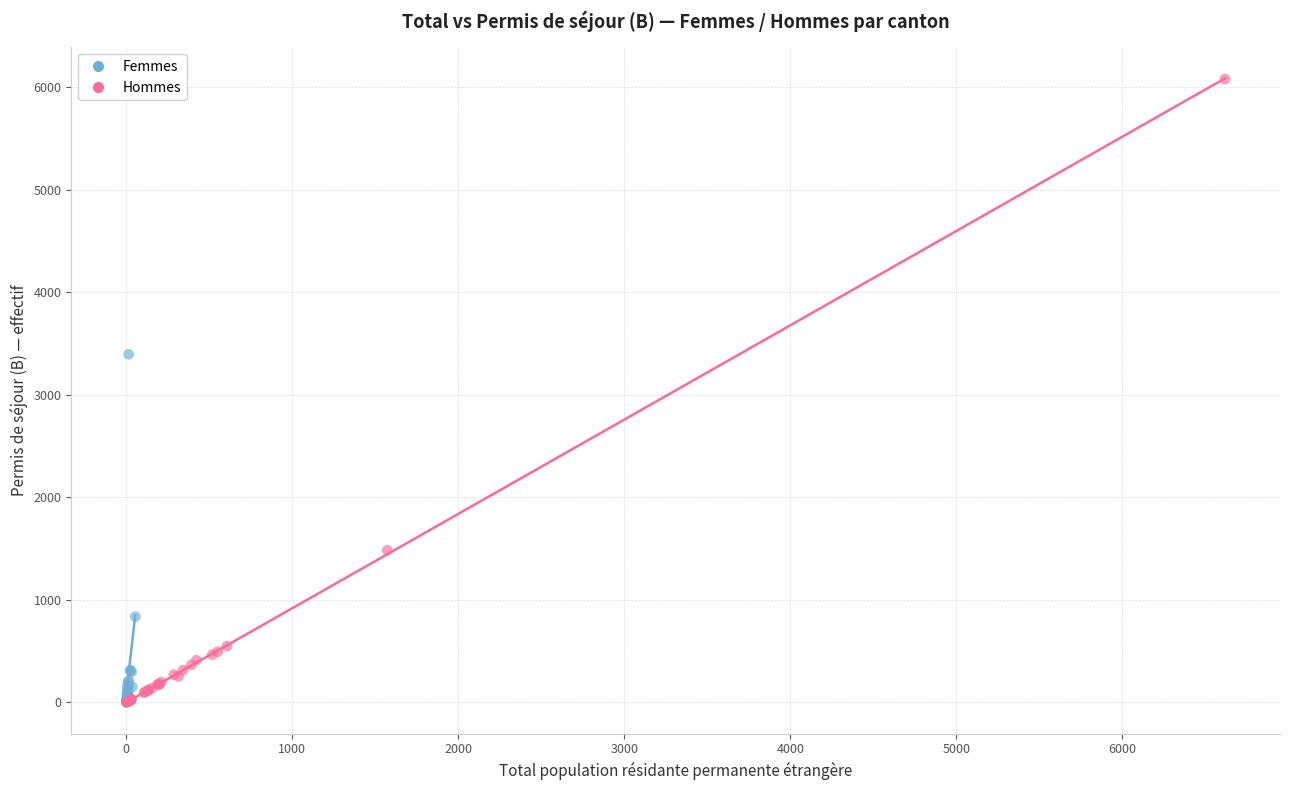

Which series has the largest Y range (max minus min)?

Hommes